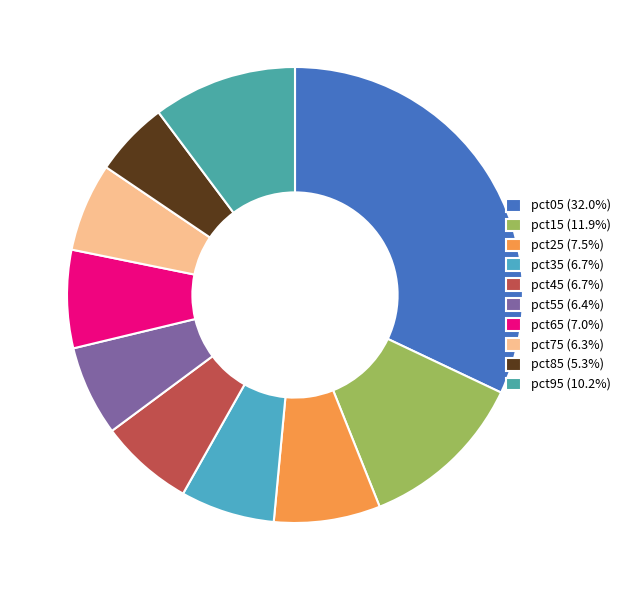

Is it true that pct95 is 10% of the pie?

True